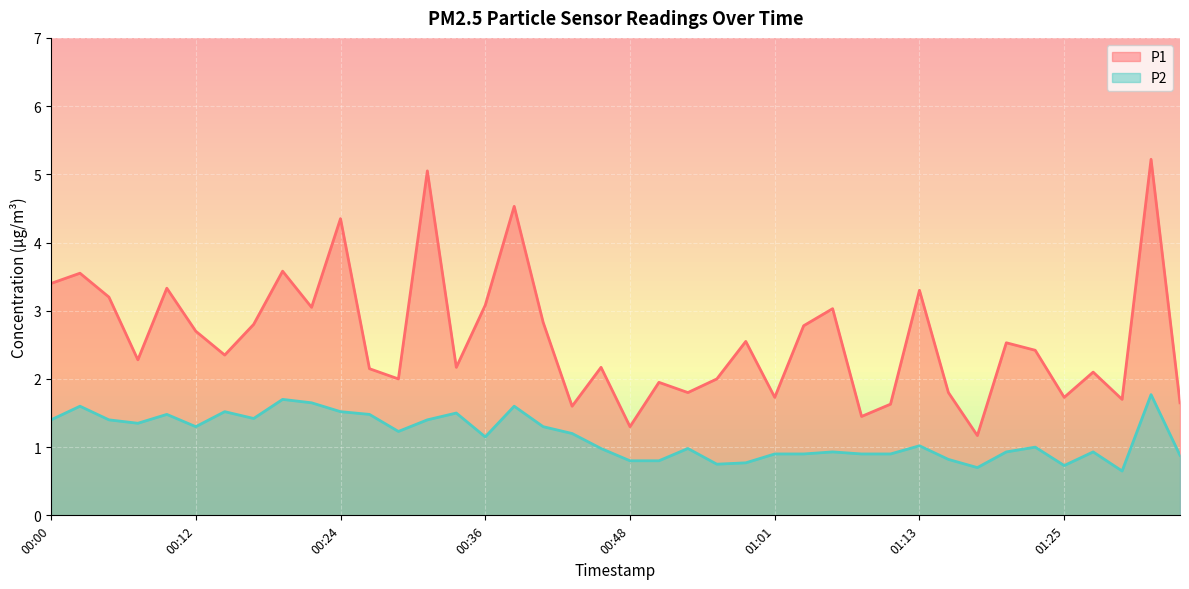

Reading left to right, list all the values displayed in this chart.

P1: 3.4	3.5	3.2	2.3	3.3	2.7	2.4	2.8	3.6	3.0	4.3	2.1	2.0	5.0	2.2	3.1	4.5	2.8	1.6	2.2	1.3	1.9	1.8	2.0	2.5	1.7	2.8	3.0	1.4	1.6	3.3	1.8	1.2	2.5	2.4	1.7	2.1	1.7	5.2	1.6
P2: 1.4	1.6	1.4	1.4	1.5	1.3	1.5	1.4	1.7	1.6	1.5	1.5	1.2	1.4	1.5	1.1	1.6	1.3	1.2	1.0	0.8	0.8	1.0	0.8	0.8	0.9	0.9	0.9	0.9	0.9	1.0	0.8	0.7	0.9	1.0	0.7	0.9	0.7	1.8	0.9